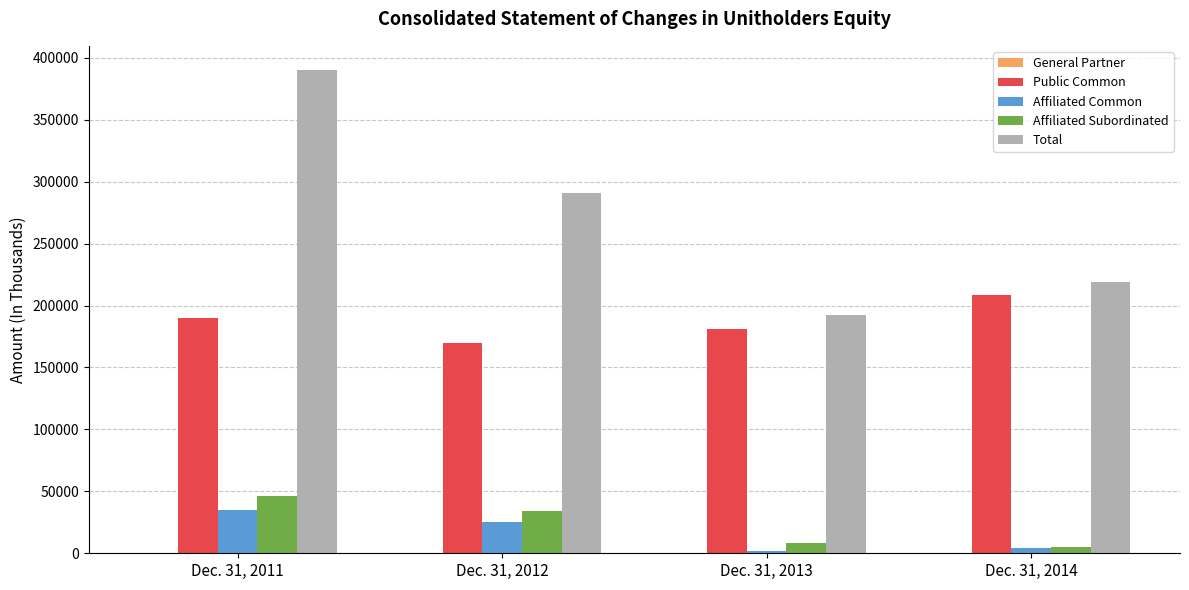

What is the sum of all Affiliated Subordinated values?

94461